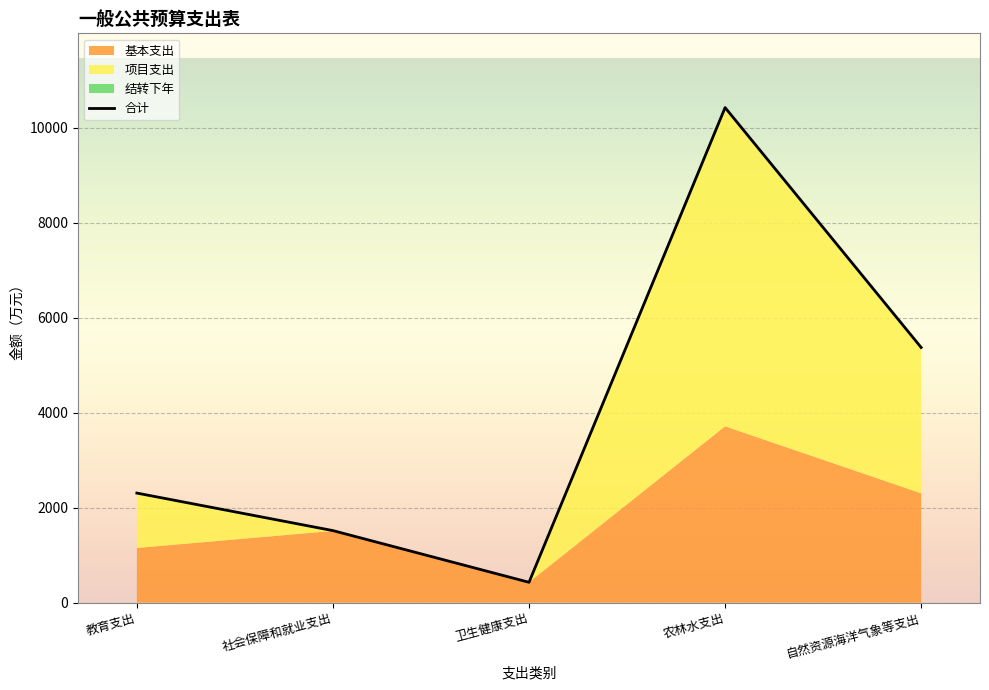

True or false: 结转下年 and 合计 cross at least once.

False